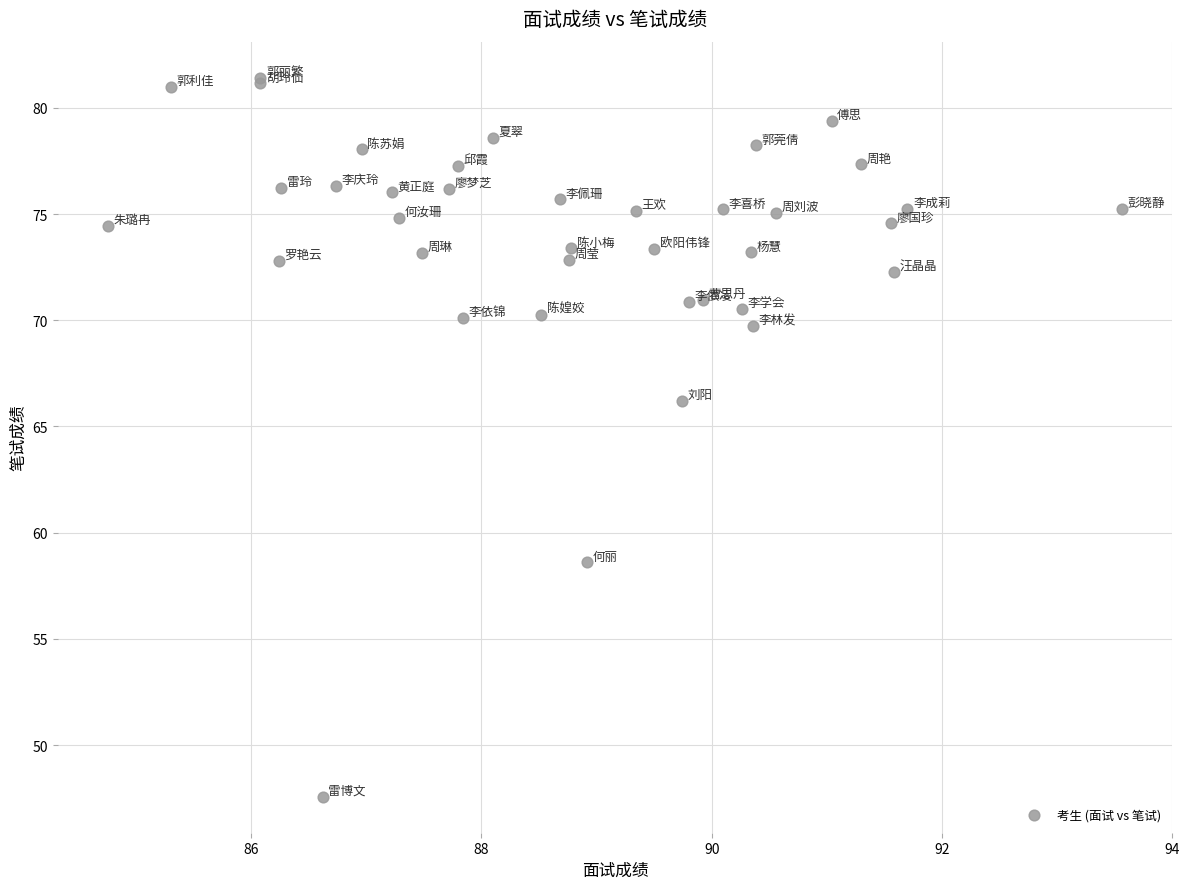

What Y value in the scatter plot is closest to 64?

66.2